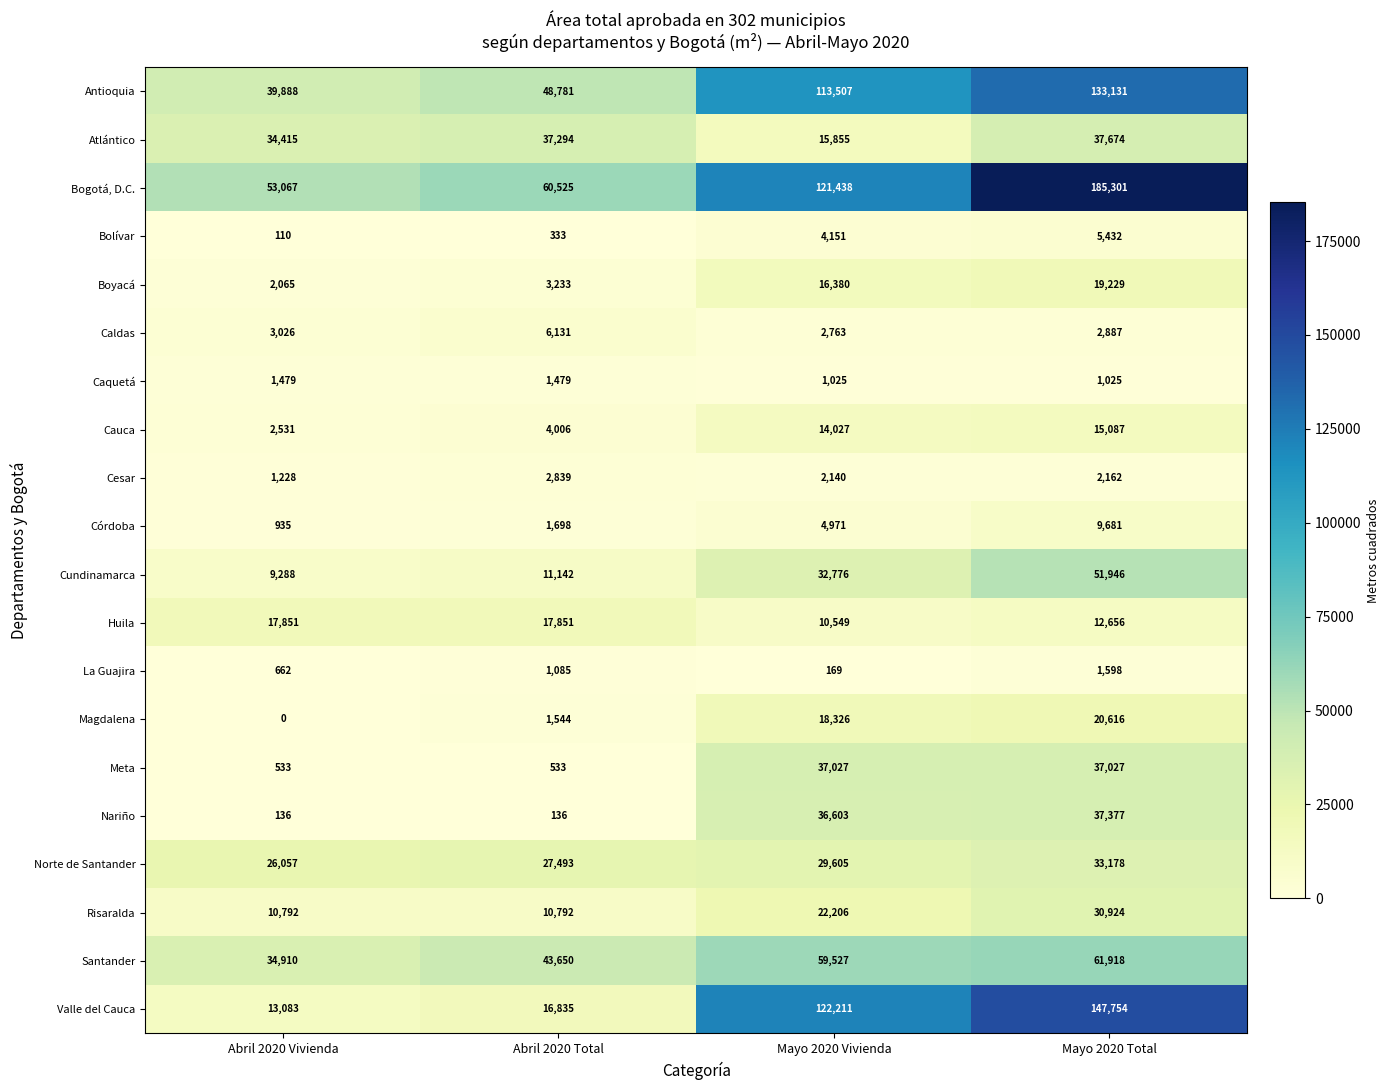

Which label corresponds to the largest value in the chart?

Mayo 2020 Total